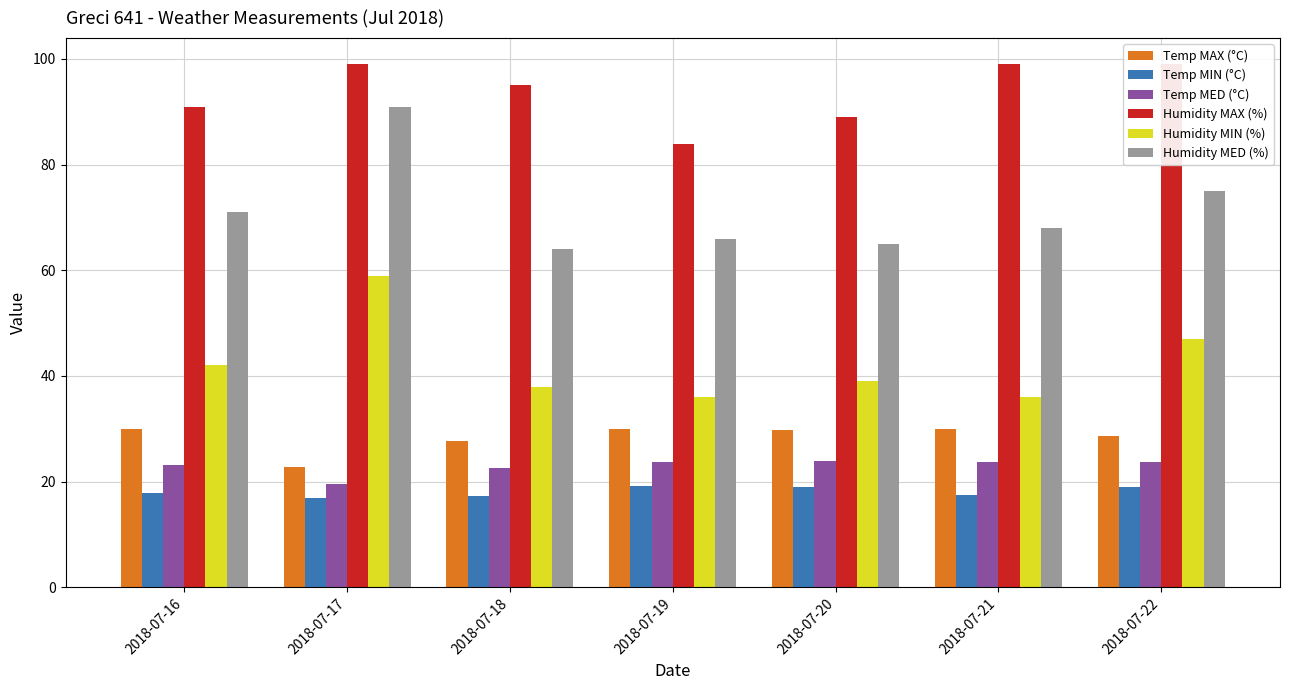

What is the spread (max minus min) of values at 2018-07-17?

82.0